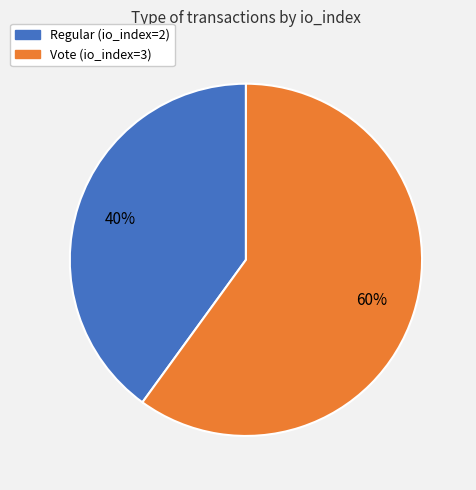

To the nearest percent, what is the difference between the Vote (io_index=3) and Regular (io_index=2) slice percentages?

20%